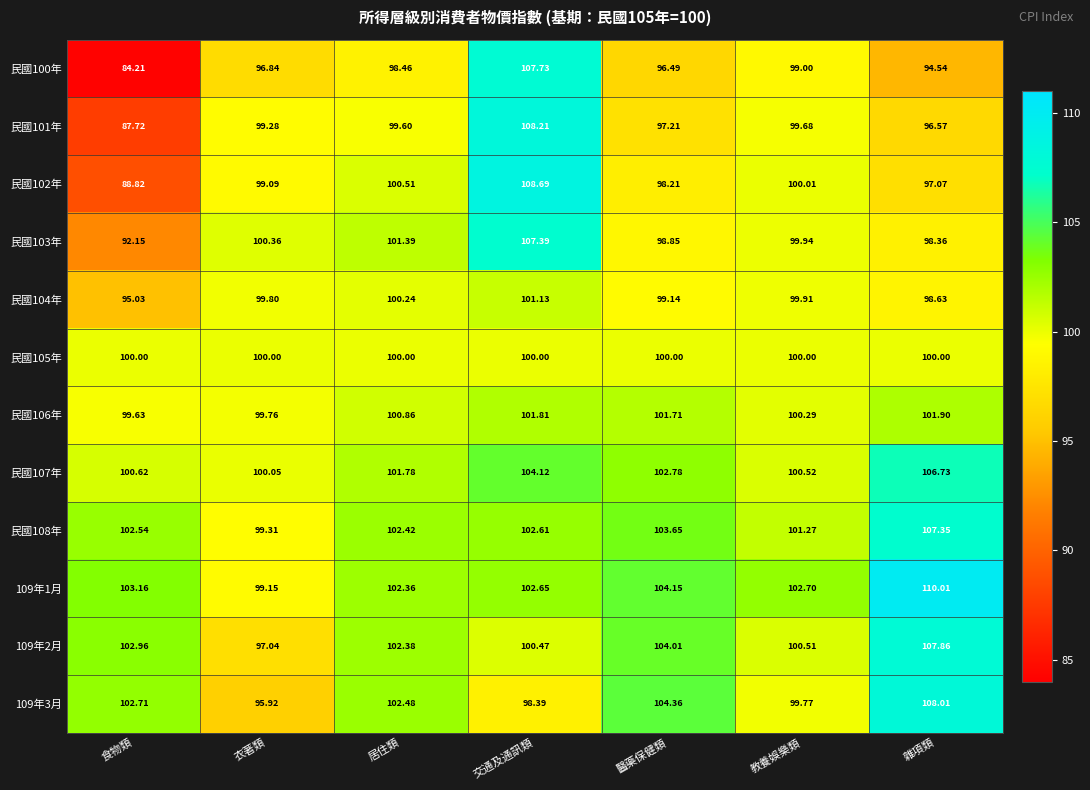

At how many categories does at least one series exceed 105?

2